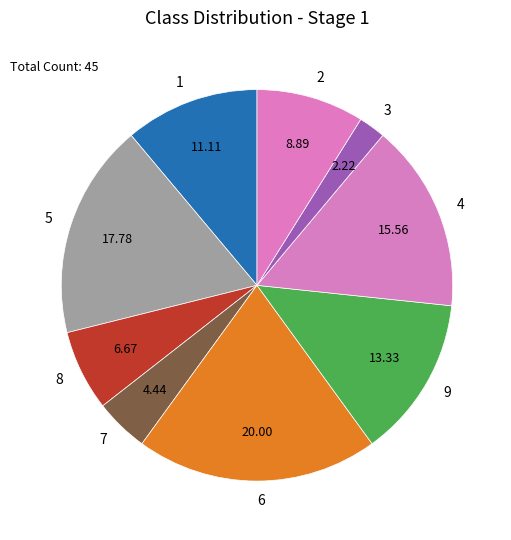

Is 8 the majority of the pie?

No